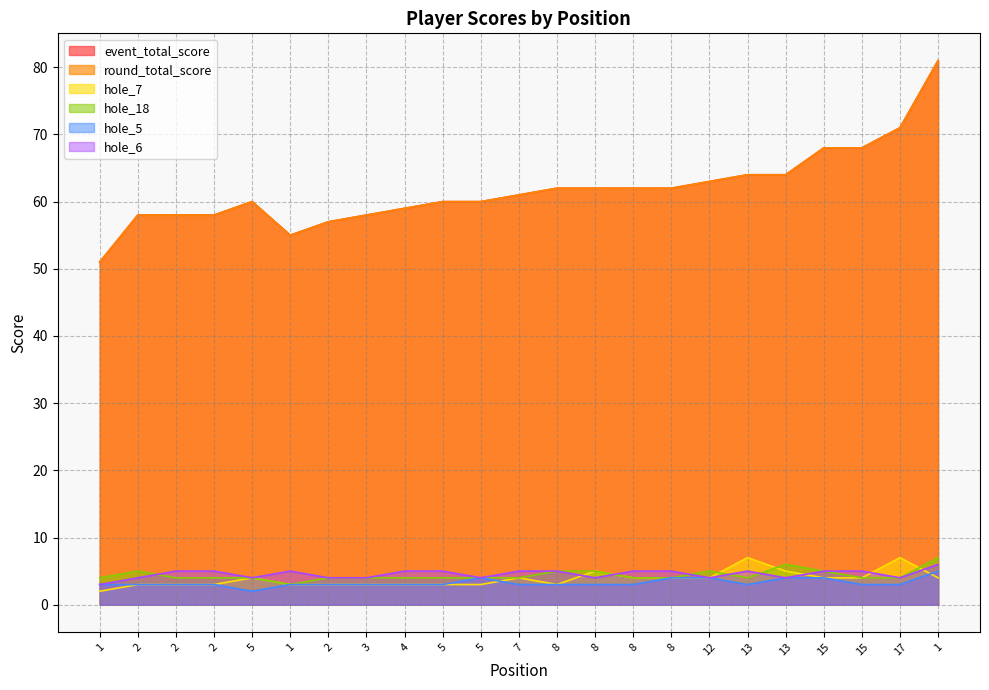

What are all the series names shown in the legend?

event_total_score, round_total_score, hole_7, hole_18, hole_5, hole_6